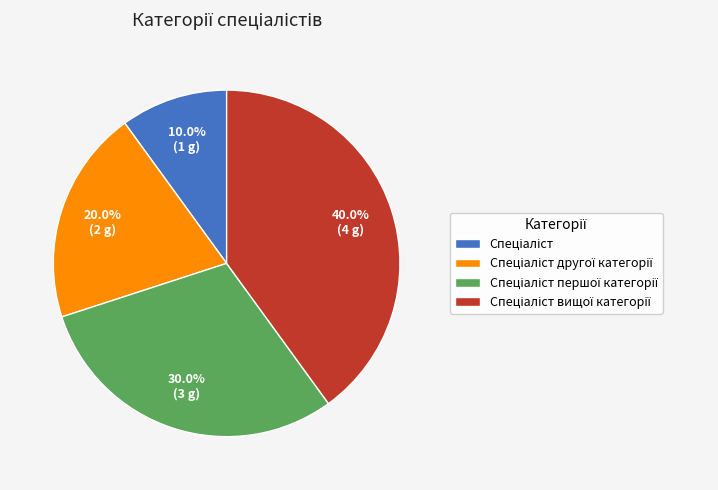

Is there a majority slice in this chart?

No